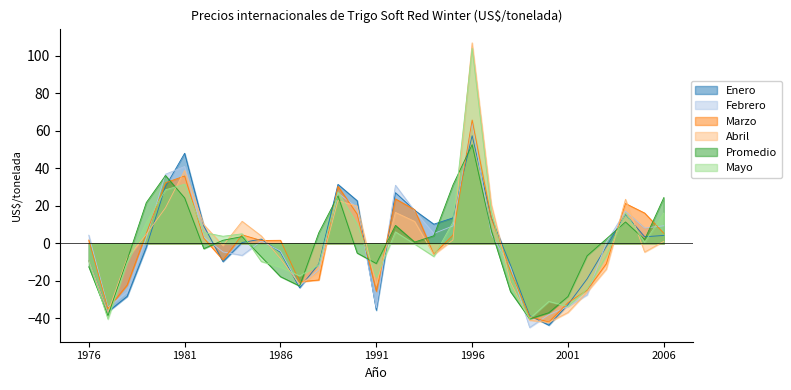

What is the spread (max minus min) of values at 1979?

23.8